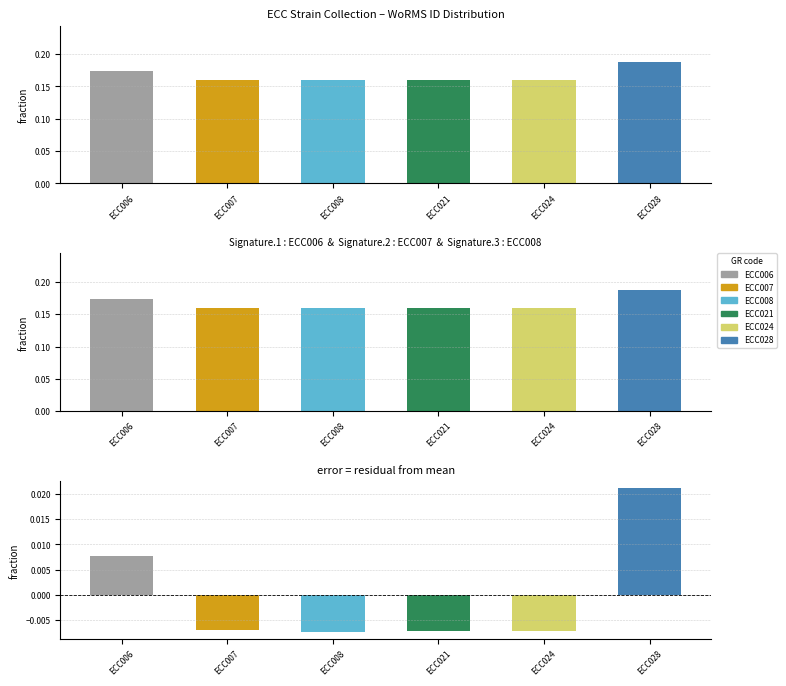

Reading right to left, what are all the values shown in this chart?

WoRMS ID: 0.2	0.2	0.2	0.2	0.2	0.2
WoRMS ID residual: 0.0	-0.0	-0.0	-0.0	-0.0	0.0